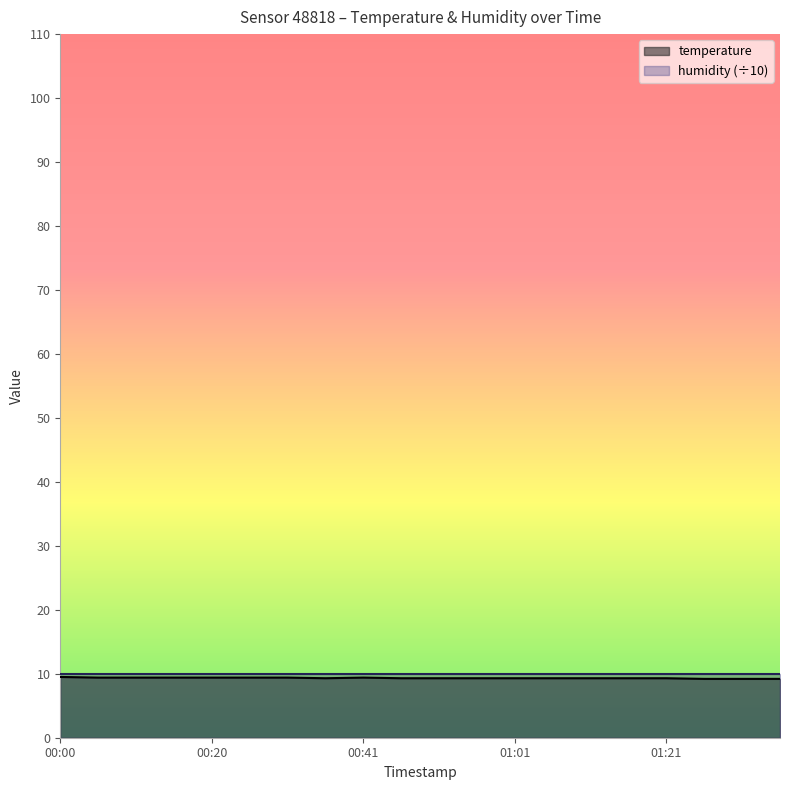

At which category does the chart reach its minimum across all series?

01:26